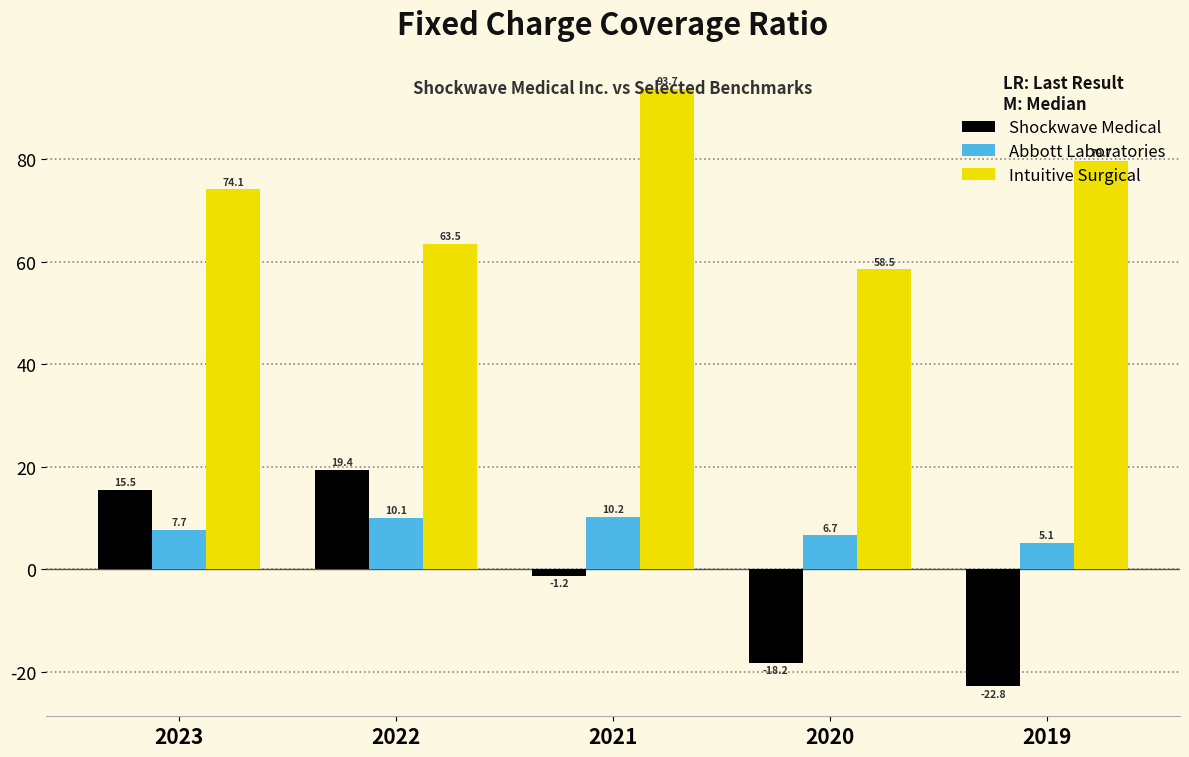

The value of Shockwave Medical at 2020 is -18.2. True or false?

True